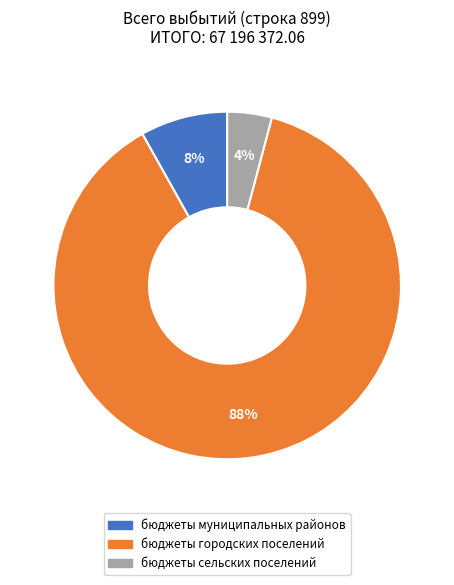

To the nearest percent, what is the difference between the largest and smallest slice percentages?

84%